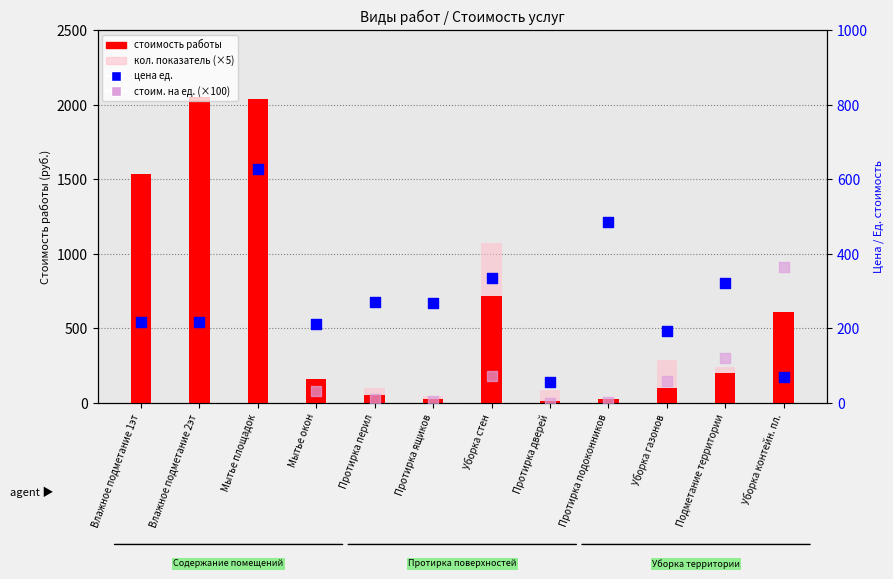

What is the total value across all series at Протирка перил?

433.0